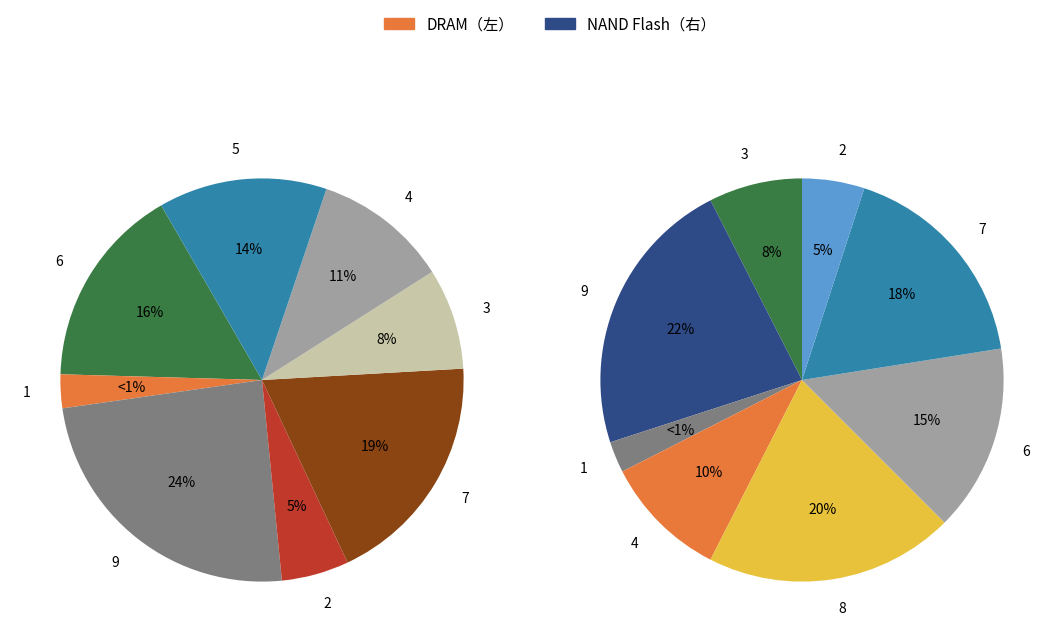

At 3, list the series in order from smallest to largest.

DRAM（左）, NAND Flash（右）